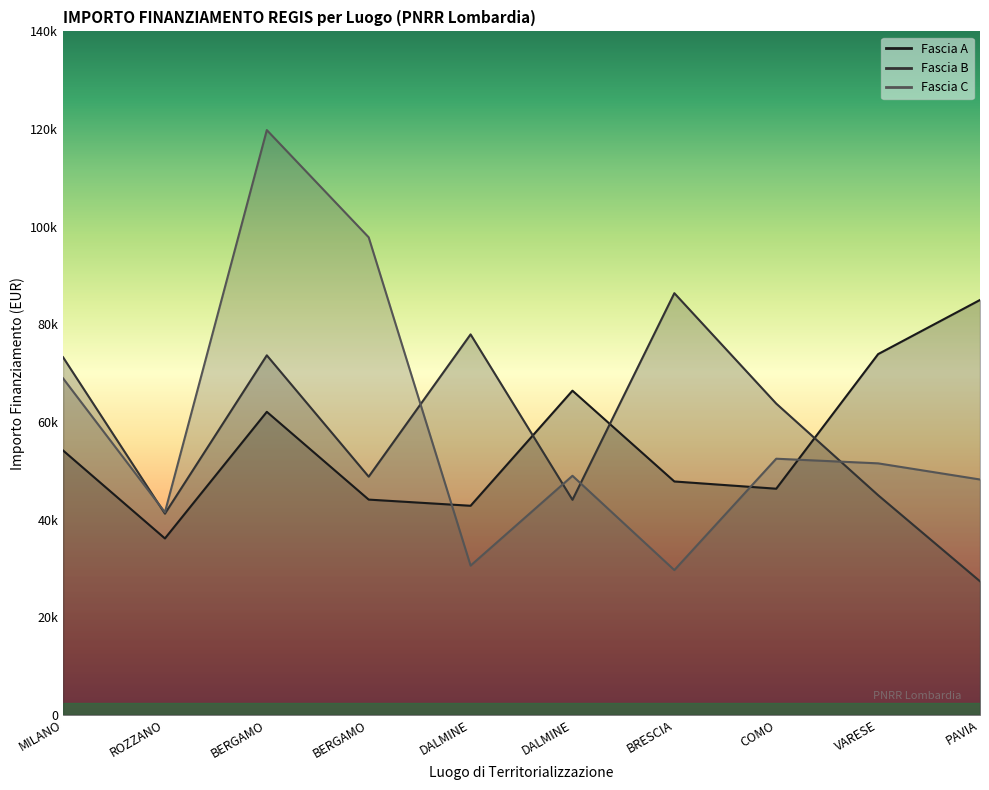

Where is the first local minimum for Fascia B?

ROZZANO